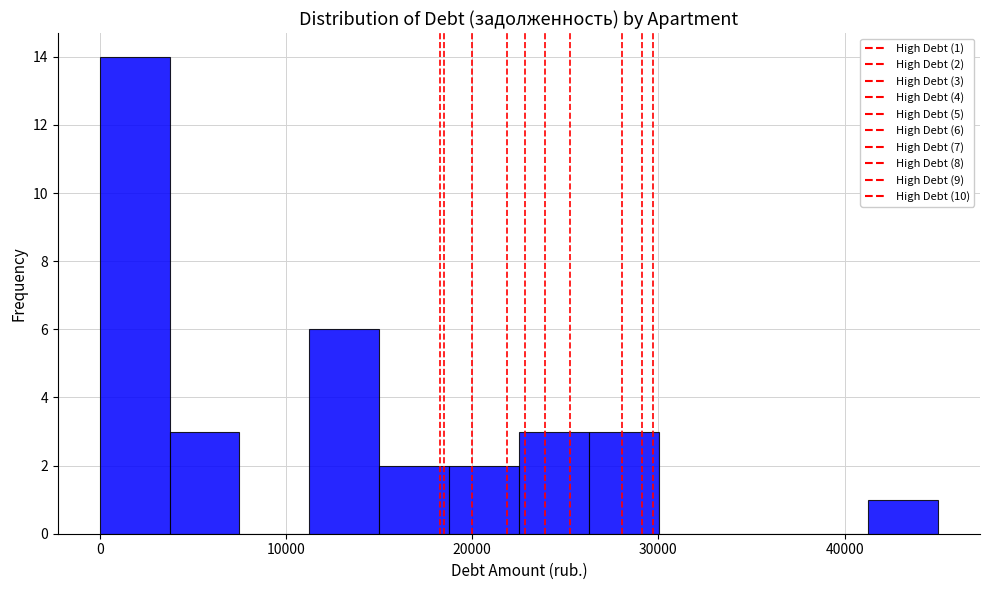

Read against the x-axis, roughly where is the centre of the tallest bar?

2000